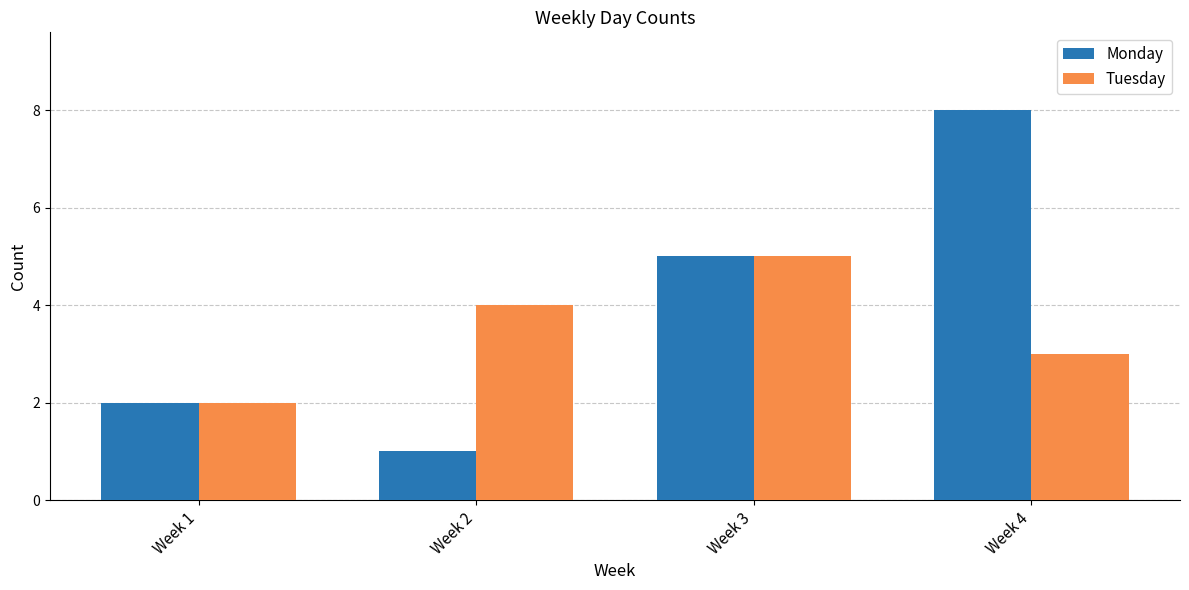

What is the greatest value displayed?

8